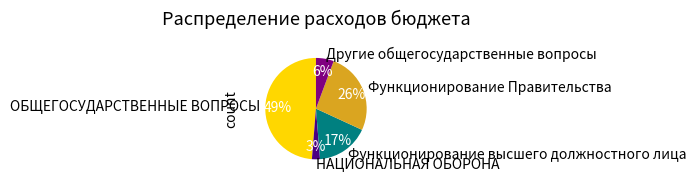

Between Функционирование Правительства and НАЦИОНАЛЬНАЯ ОБОРОНА, which is larger?

Функционирование Правительства